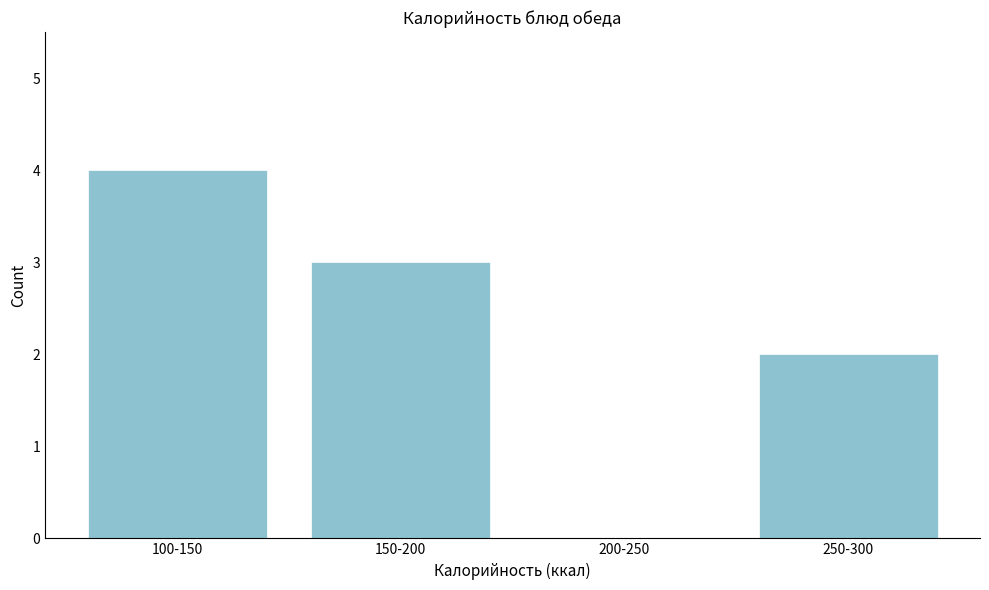

Reading left to right, what are all the values shown in this chart?

100-150=4	150-200=3	200-250=0	250-300=2